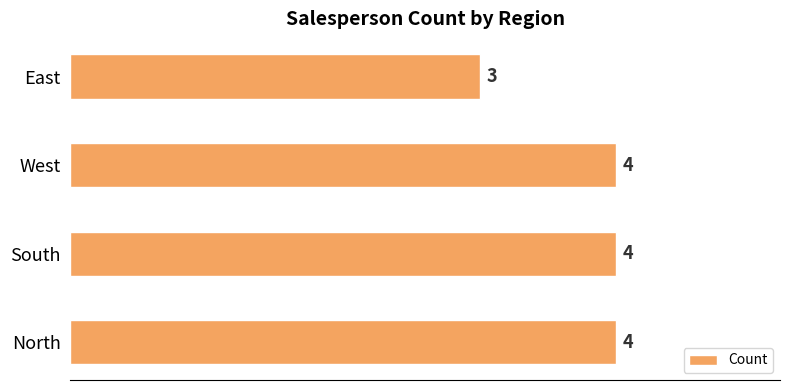

What is the average value?

4